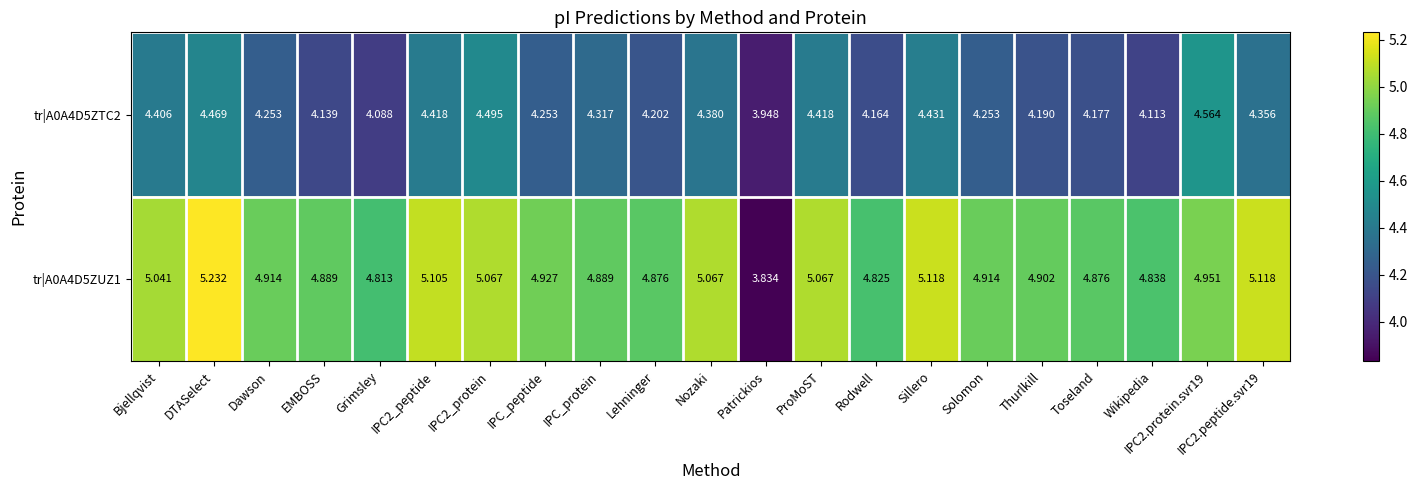

At which category does the chart reach its minimum across all series?

Patrickios